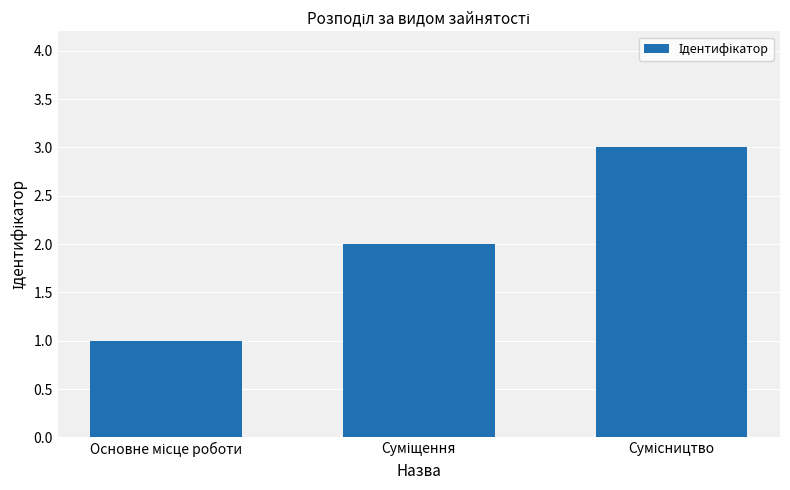

What is the greatest value displayed?

3